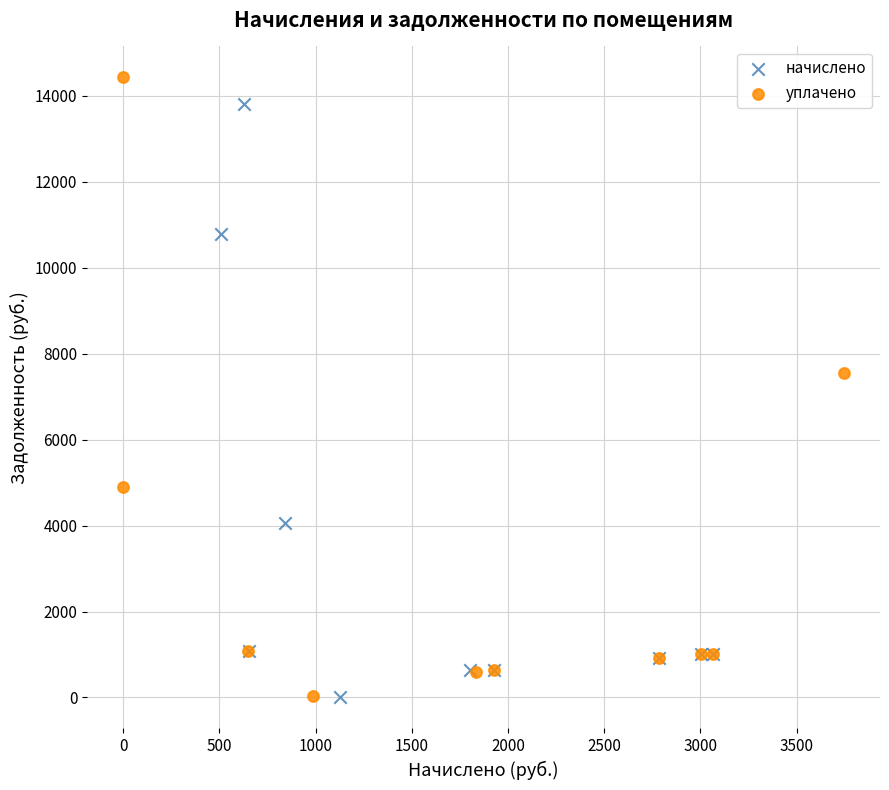

Which series has the largest Y range (max minus min)?

уплачено